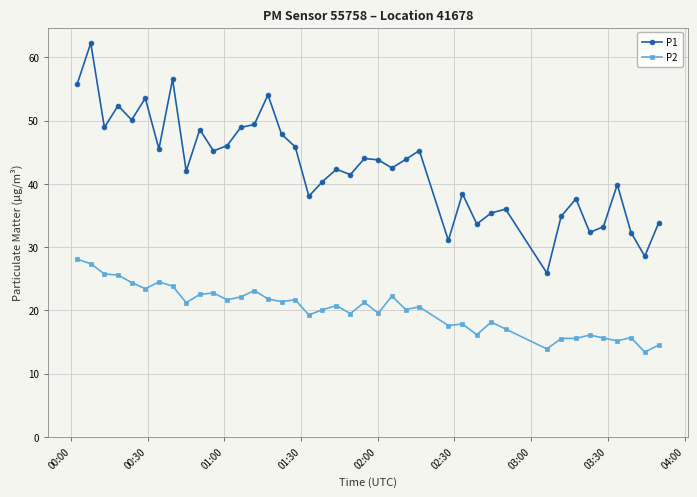

What is the highest value of the P2 series?

28.1